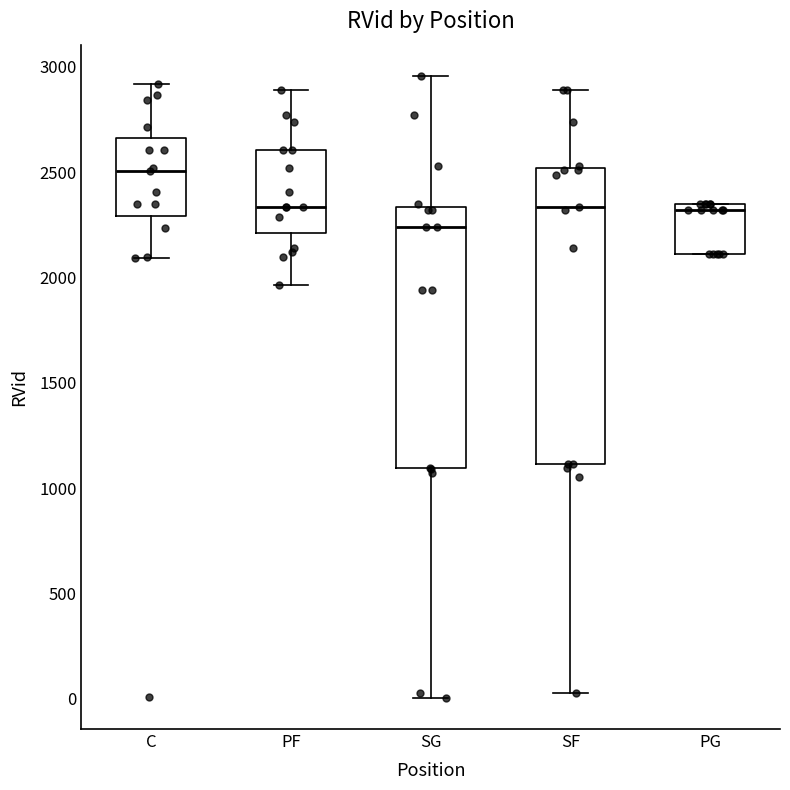

Which box's median line is the highest?

C